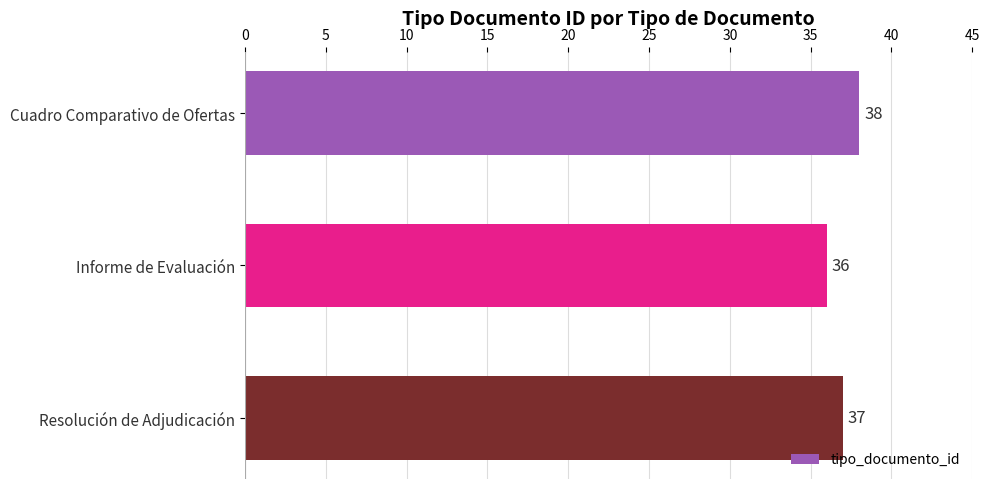

The chart shows a value of 38 at Cuadro Comparativo de Ofertas. True or false?

True